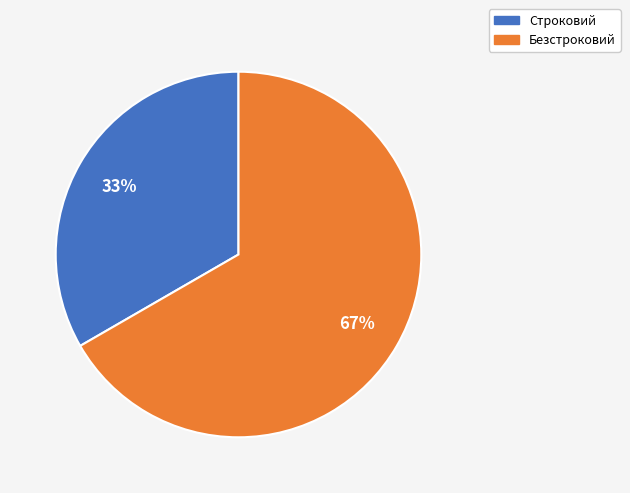

Approximately how many times larger is the value at Строковий compared to Безстроковий?

0.5